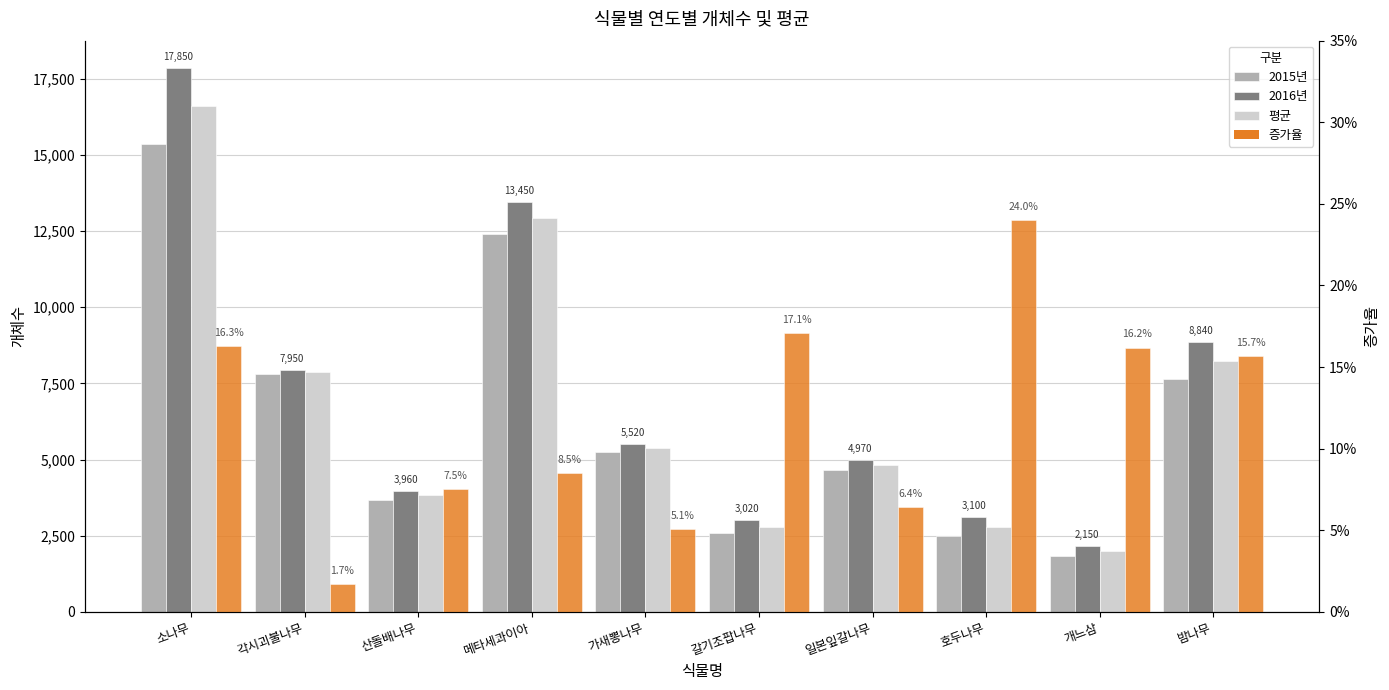

What value does the 증가율 series have at 호두나무?

0.2